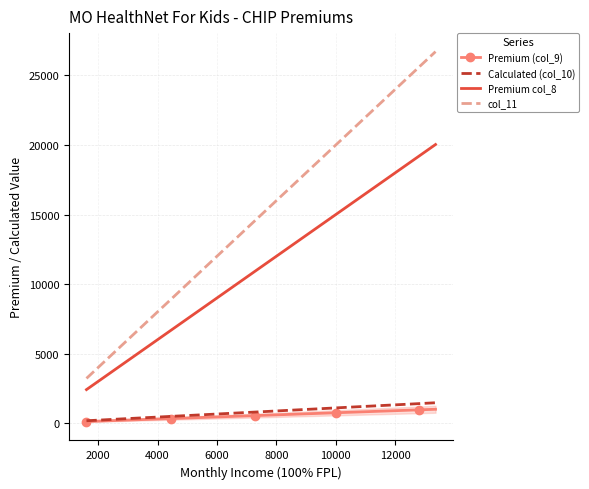

Which series has the widest spread of values?

col_11